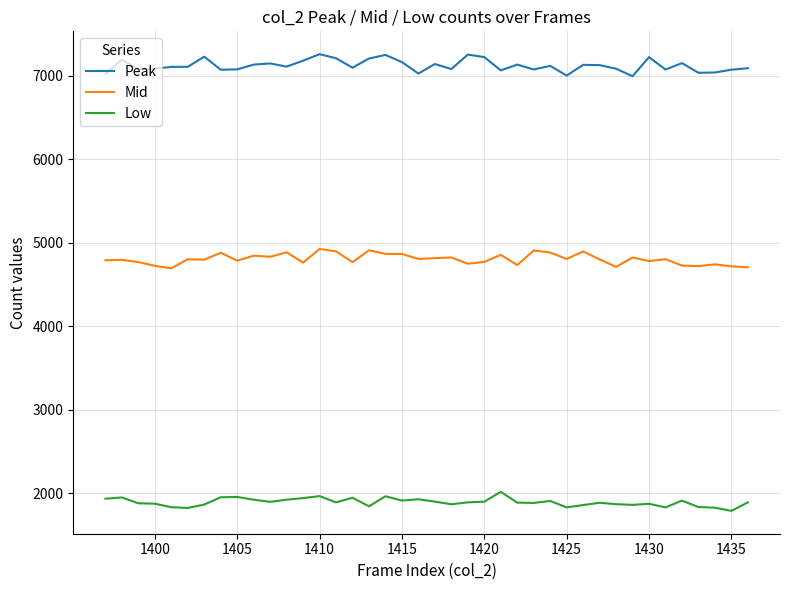

What is the highest value of the Low series?

2019